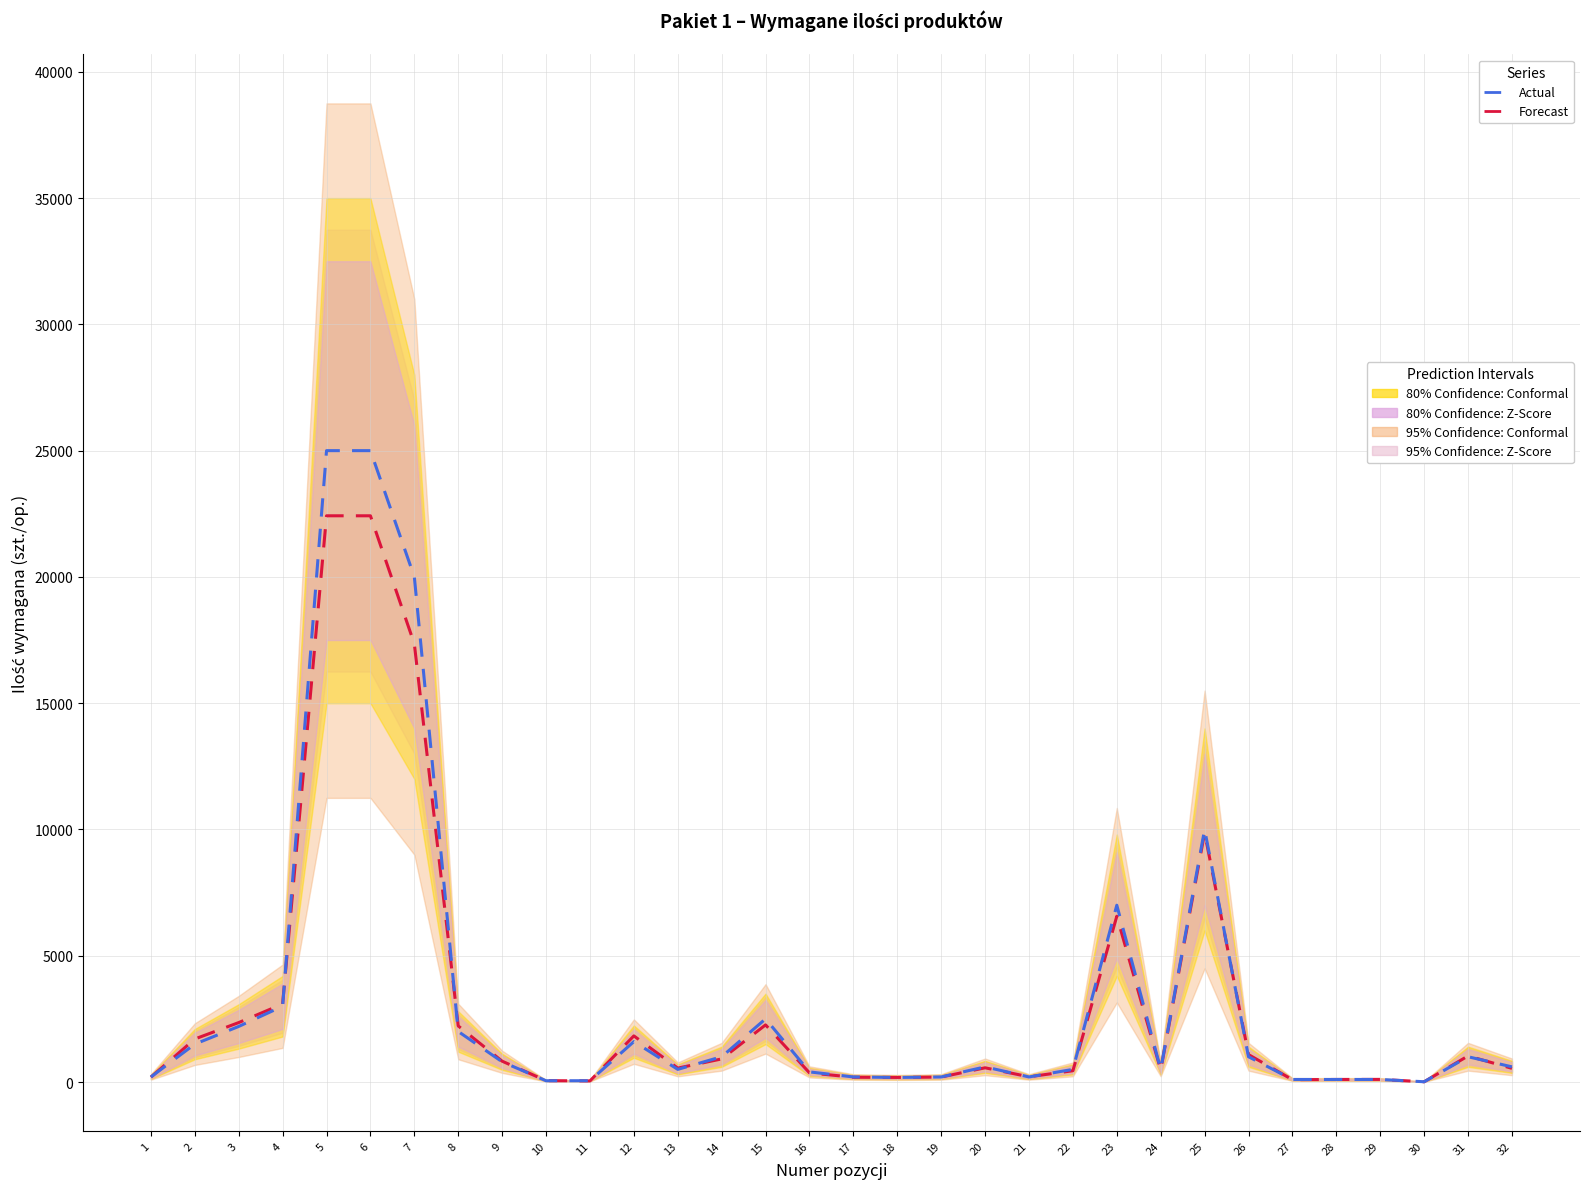

The value of Actual at 2 is 1500.0. True or false?

True